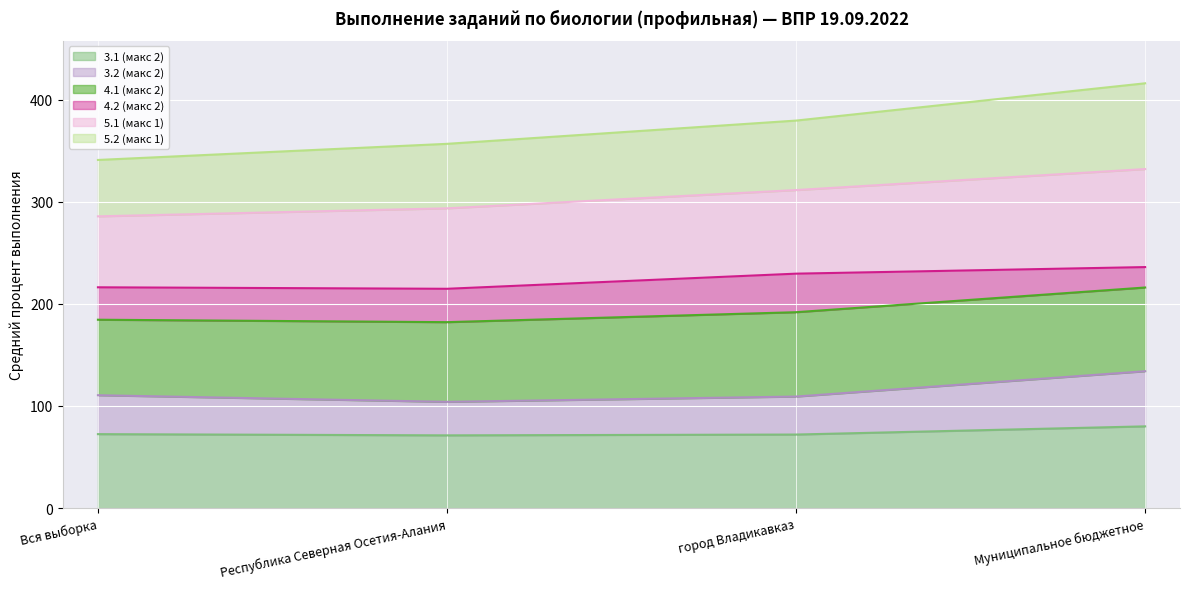

True or false: 3.1 (макс 2) and 3.2 (макс 2) cross at least once.

False